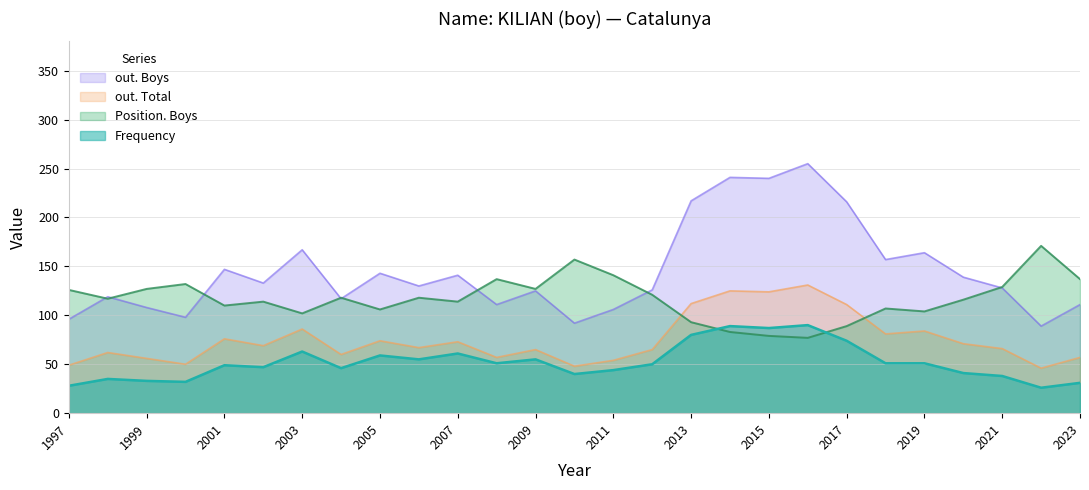

What is the value of the out. Total point at the 12th from the left?

57